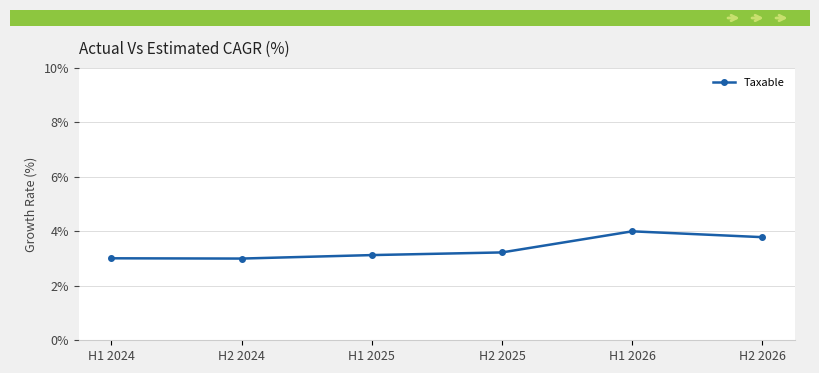

What position from the right is H2 2026?

1